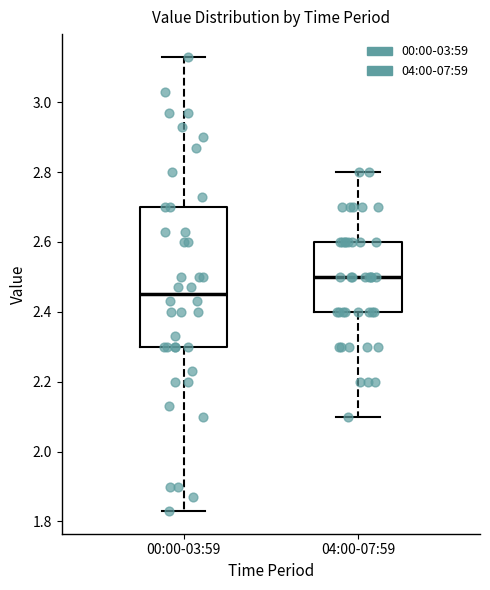

Which box's median line is the lowest?

00:00-03:59